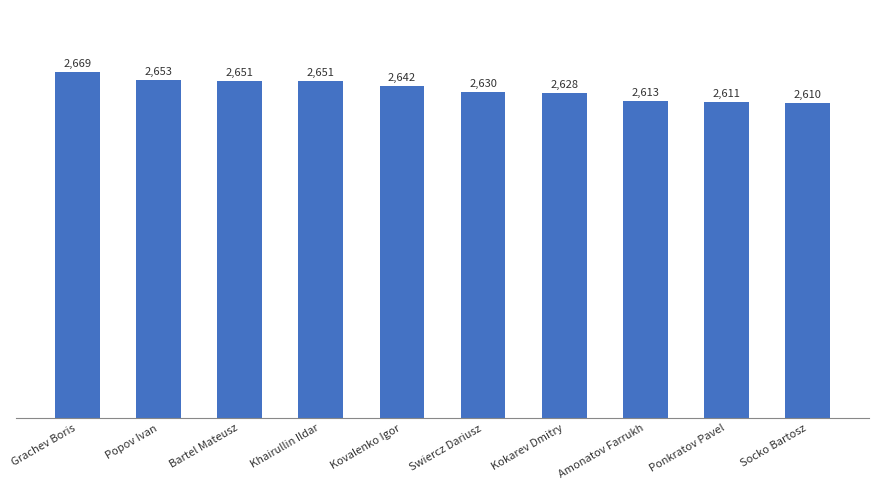

What is the smallest value displayed?

2610